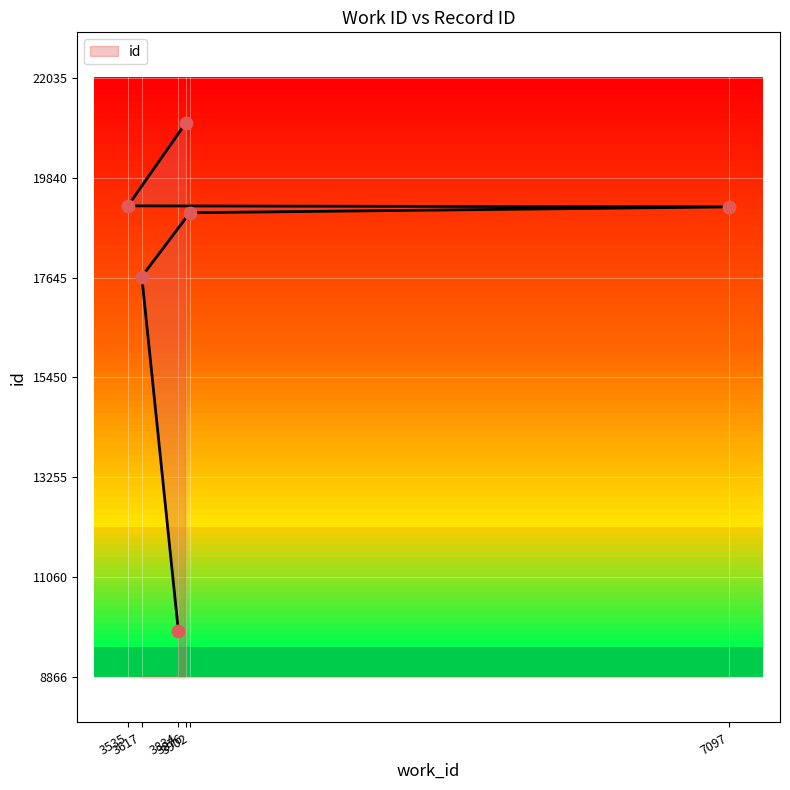

Between 3535 and 3834, which is larger?

3535